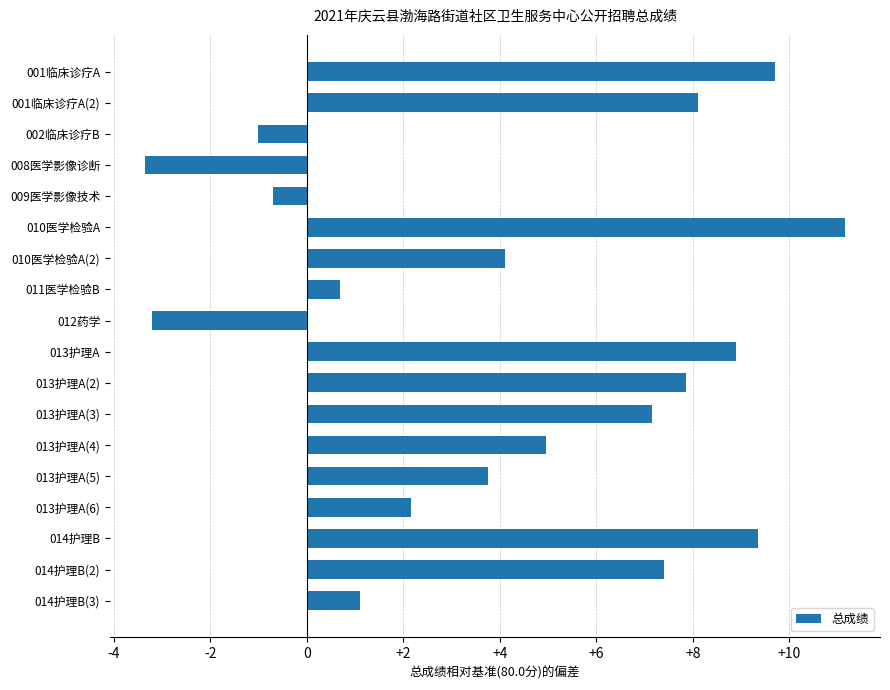

Which category has the highest value across all series?

010医学检验A